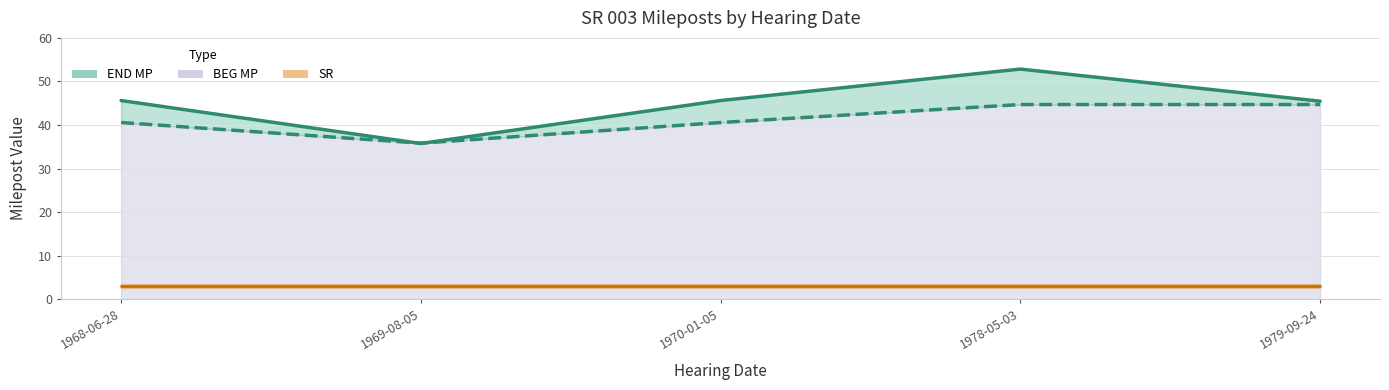

The value of SR at 1968-06-28 is 3.0. True or false?

True